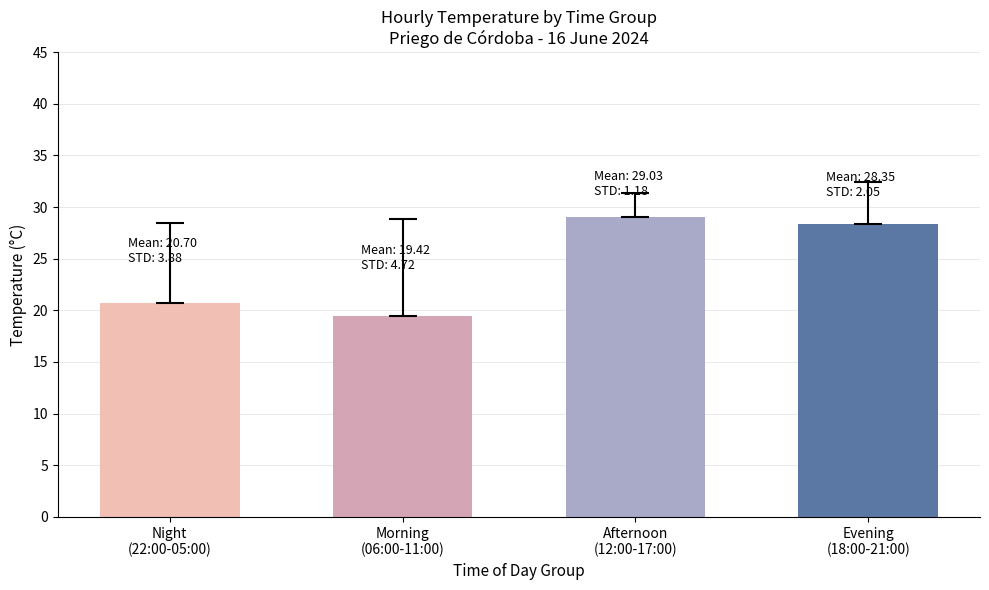

What is the maximum value shown in the chart?

29.0